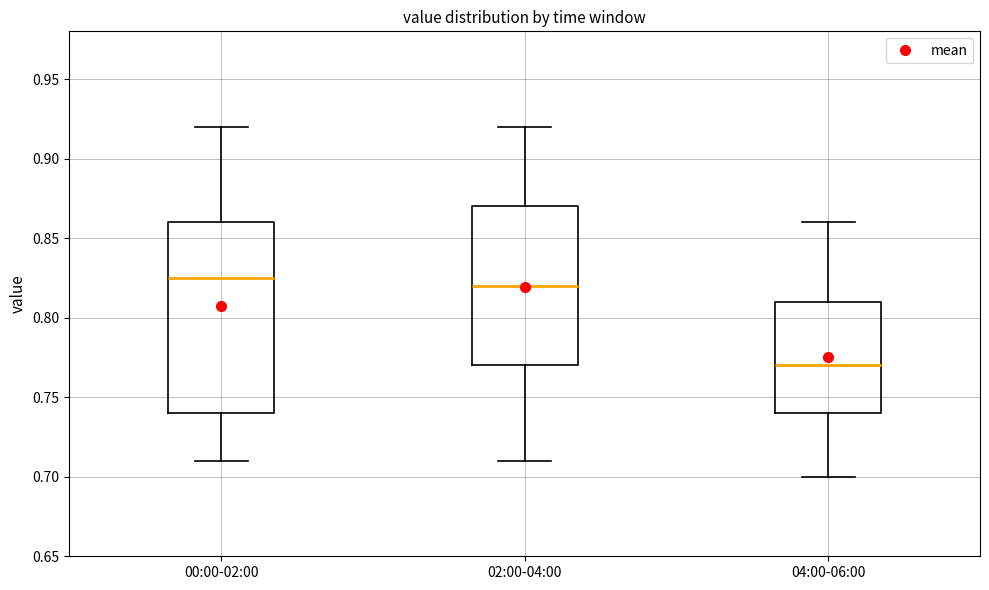

Where is the lower edge of the box for 02:00-04:00 on the y-axis? The values are not printed on the chart, so give them approximately, as read against the axis.

0.770